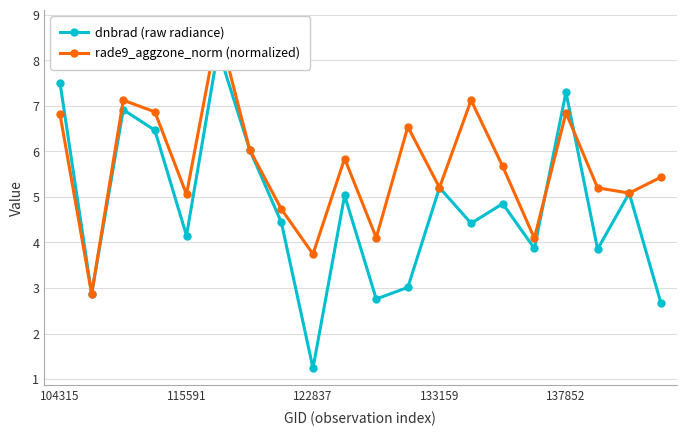

How many intersections are there between rade9_aggzone_norm (normalized) and dnbrad (raw radiance)?

5